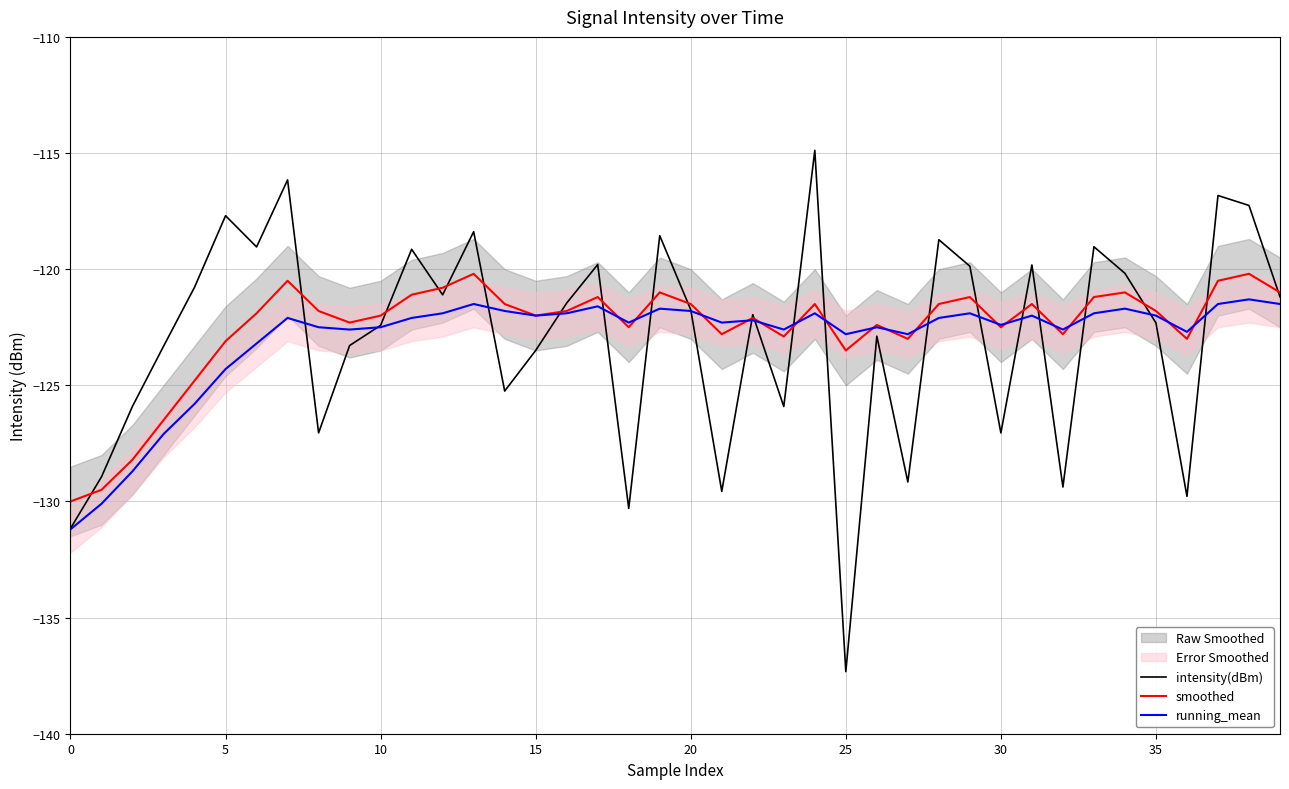

Does the chart have visible grid lines?

Yes